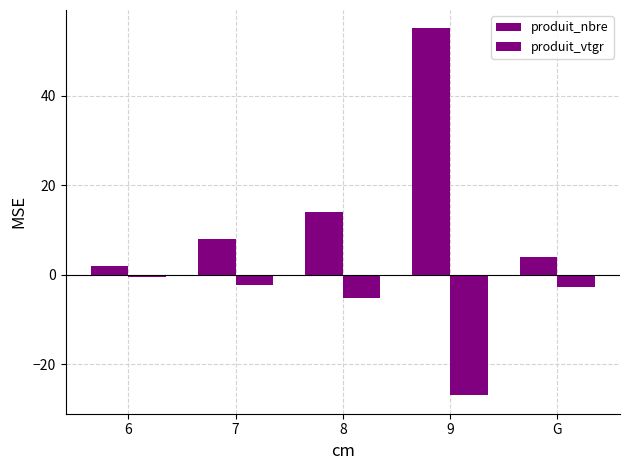

Count the number of data series in this chart.

2